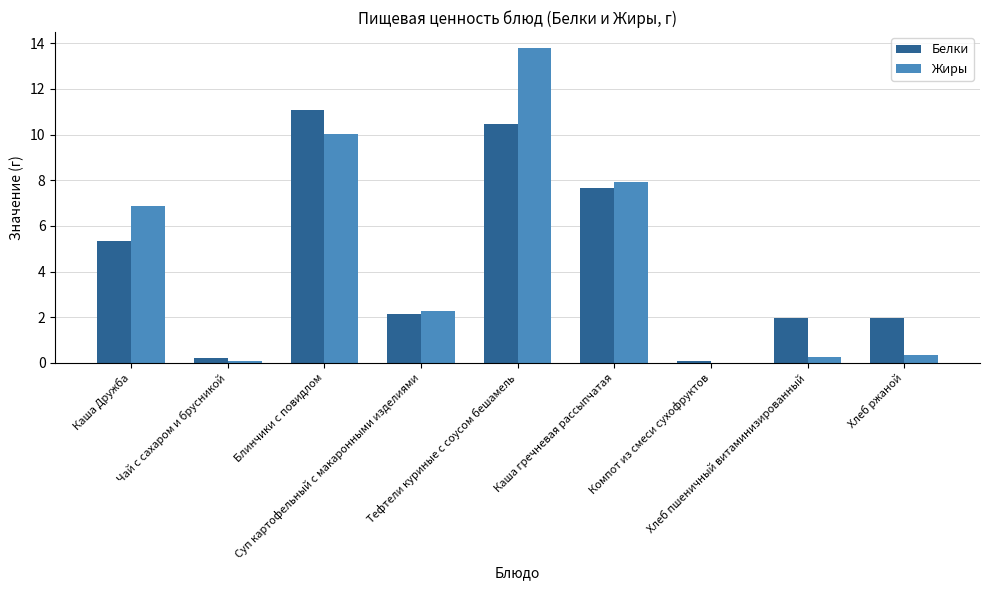

What are all the series names shown in the legend?

Белки, Жиры